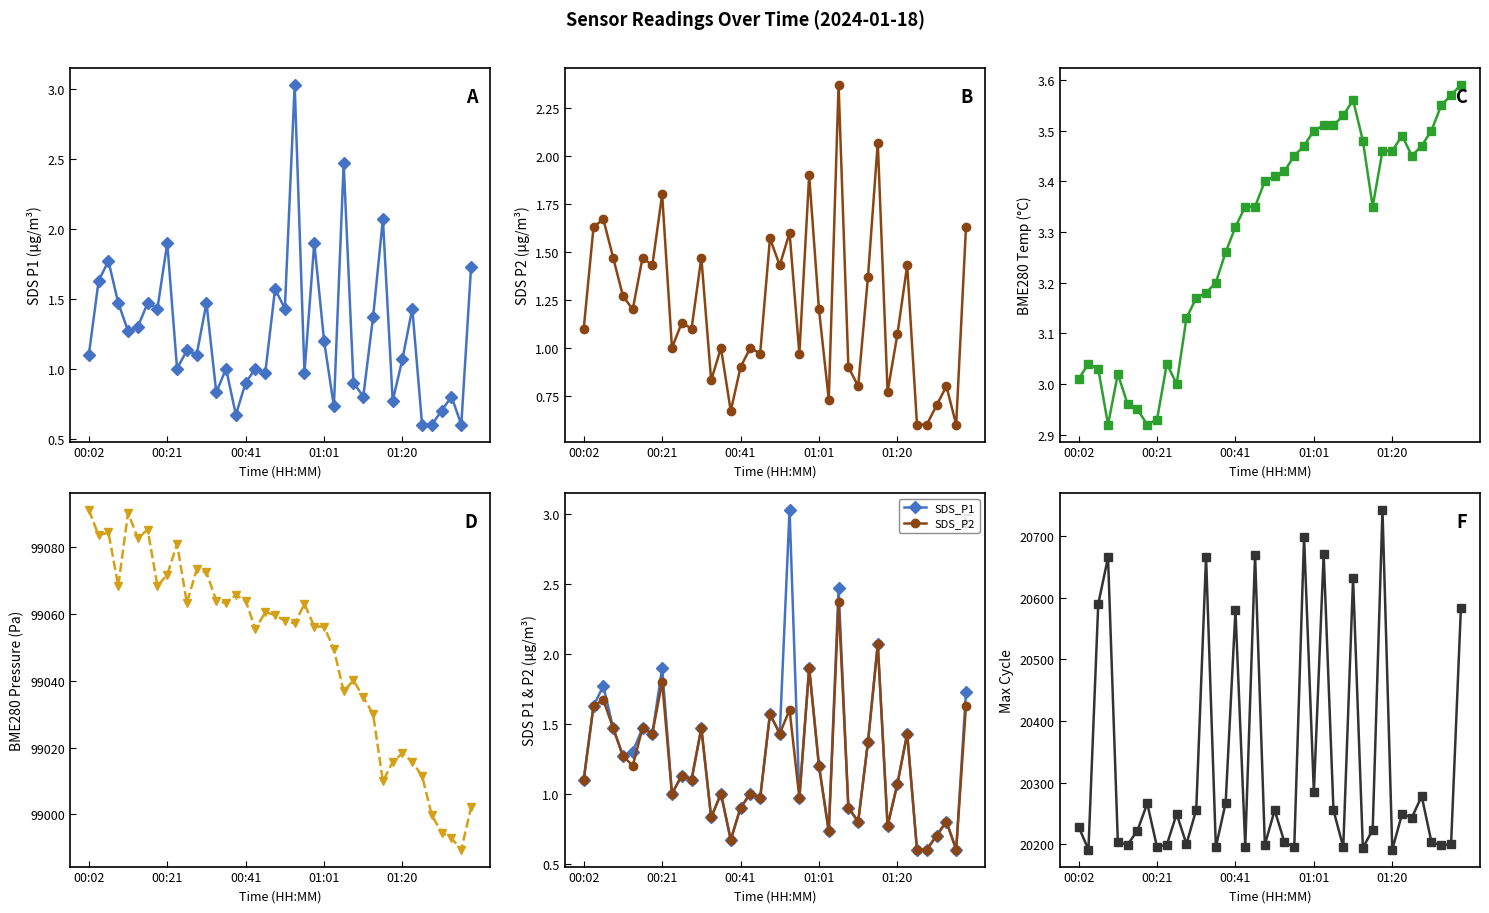

At which label is SDS_P1 closest to 1?

9